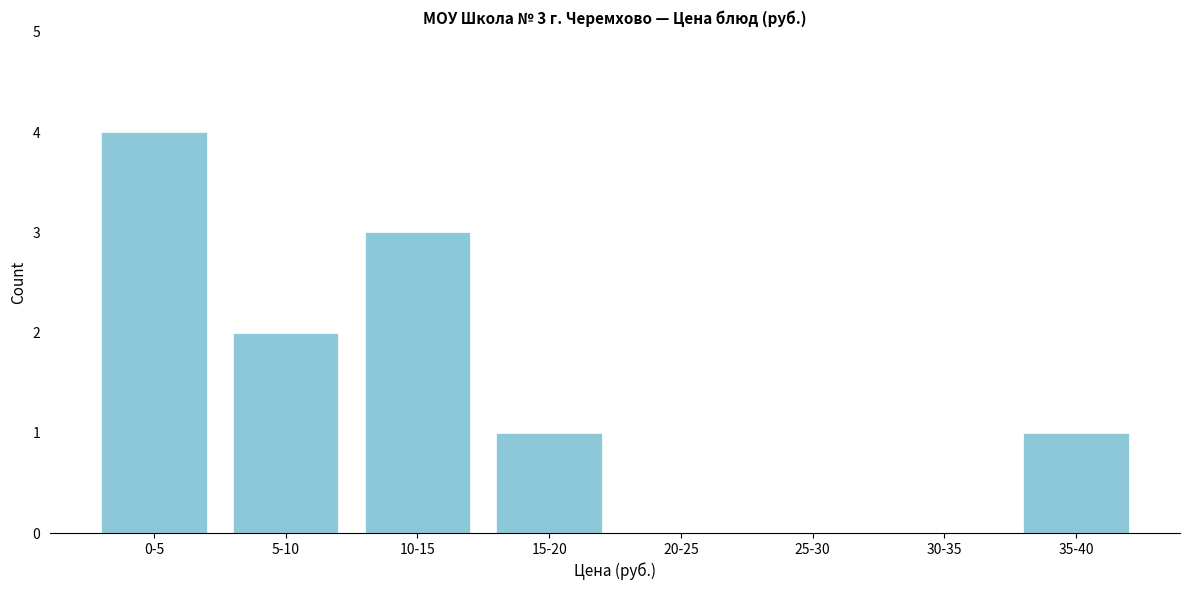

Reading right to left, list all the values displayed in this chart.

35-40=1	30-35=0	25-30=0	20-25=0	15-20=1	10-15=3	5-10=2	0-5=4